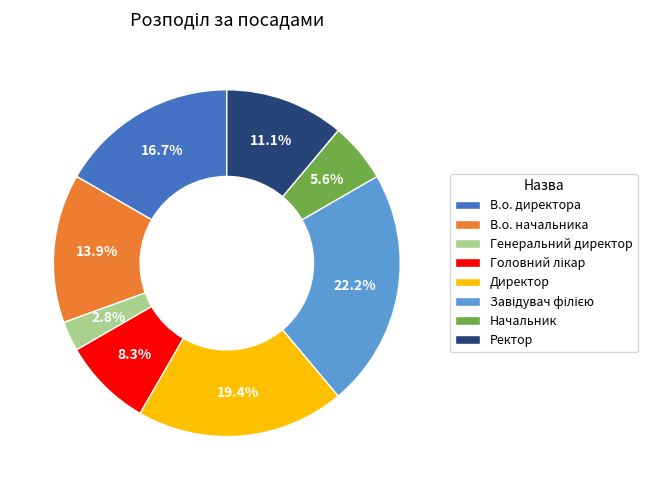

Which category has the smallest portion of the pie?

Генеральний директор